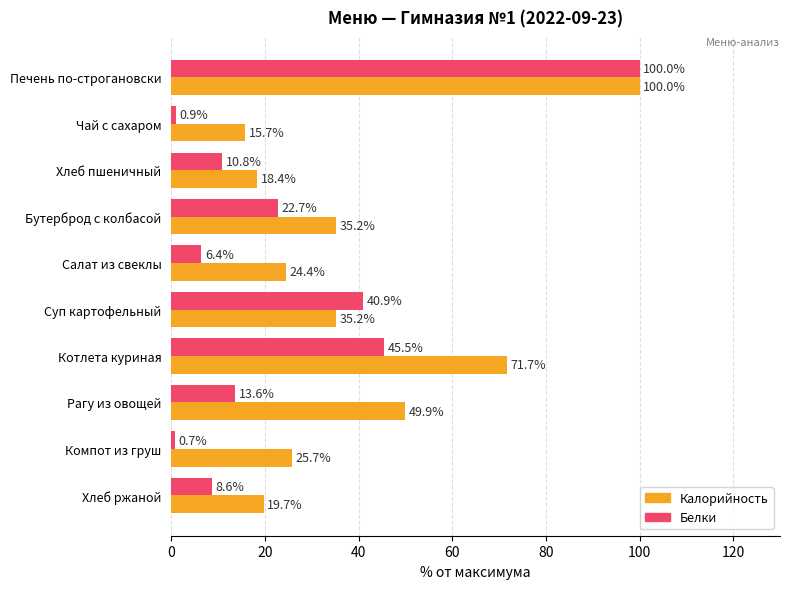

List the labels in order of Белки value, smallest first.

Компот из груш, Чай с сахаром, Салат из свеклы, Хлеб ржаной, Хлеб пшеничный, Рагу из овощей, Бутерброд с колбасой, Суп картофельный, Котлета куриная, Печень по-строгановски